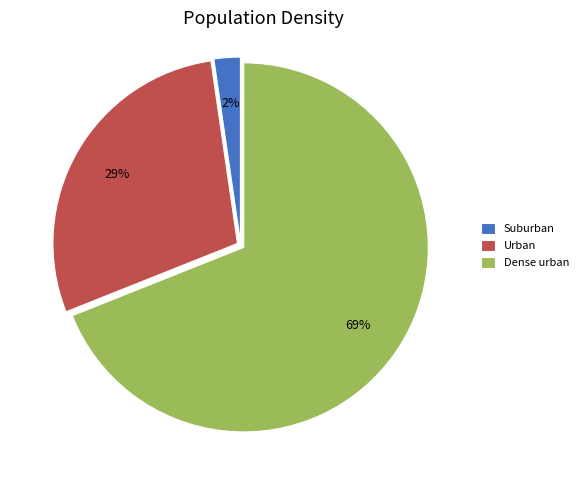

To the nearest percent, what portion does Urban represent?

29%